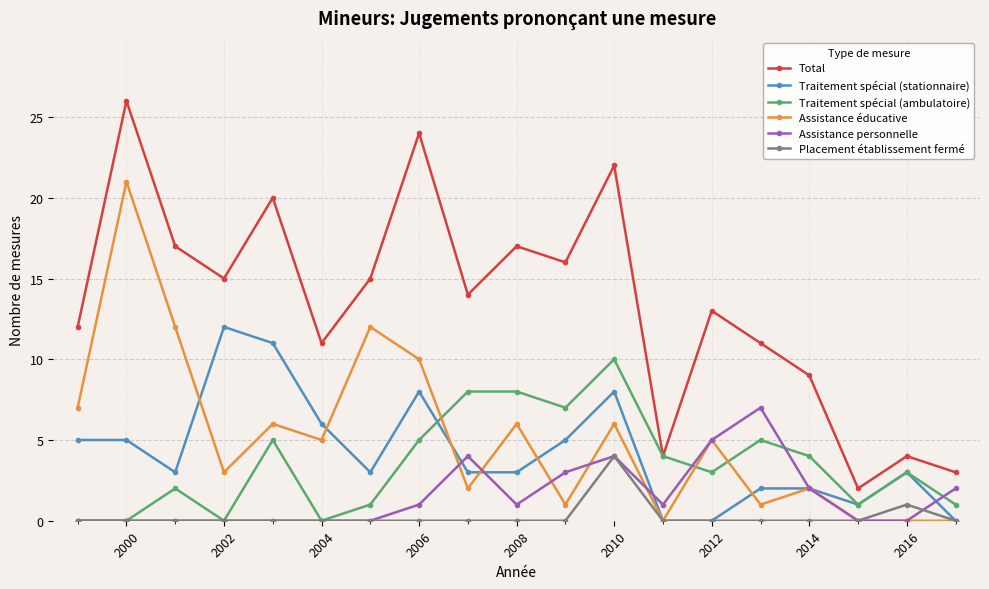

What is the difference between the second highest and minimum values in the Assistance éducative series?

12